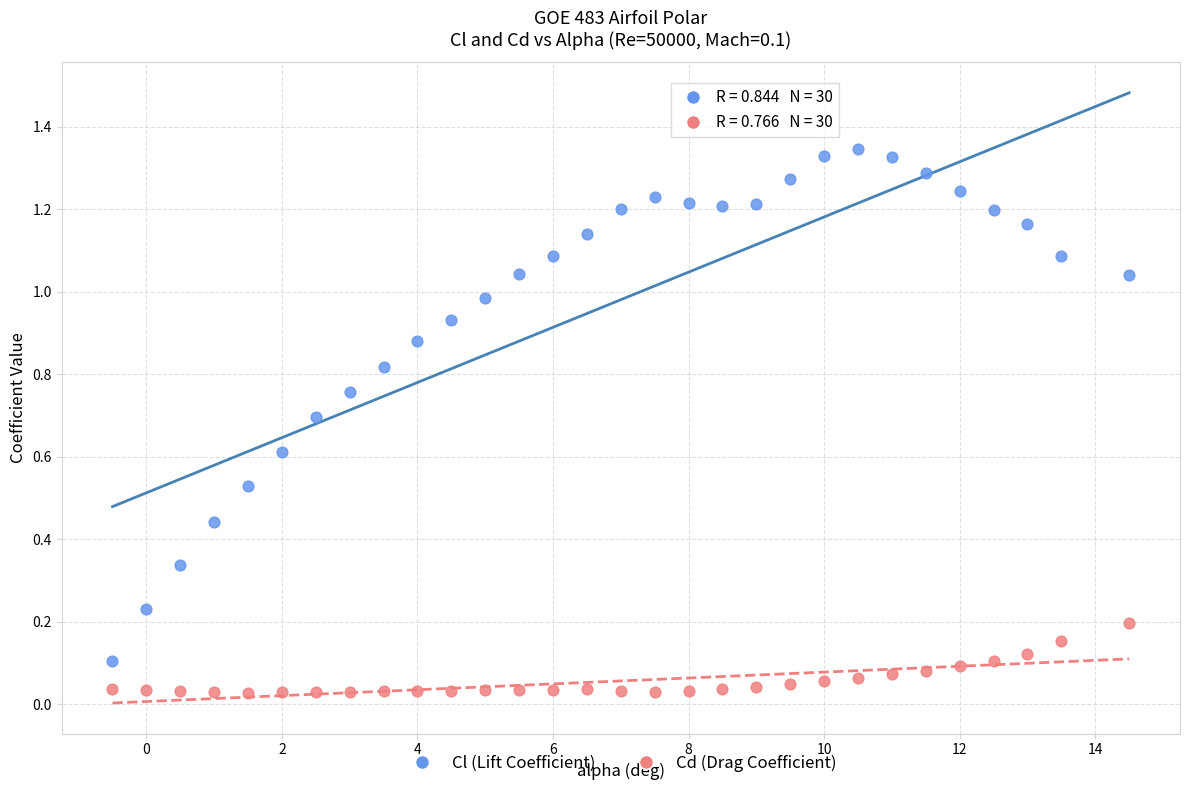

Which series has the largest Y range (max minus min)?

Cl (Lift Coefficient)